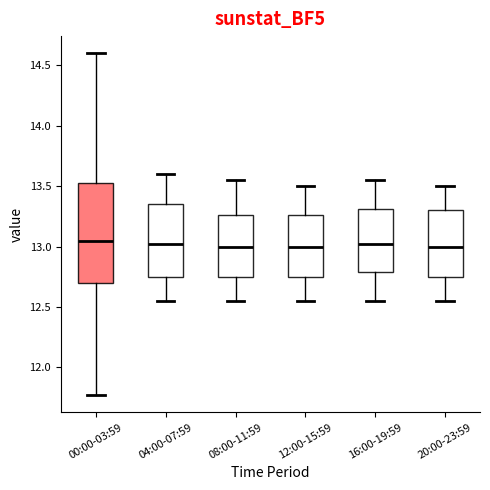

Where does the upper whisker of the box for 20:00-23:59 end on the y-axis? The values are not printed on the chart, so give them approximately, as read against the axis.

13.50